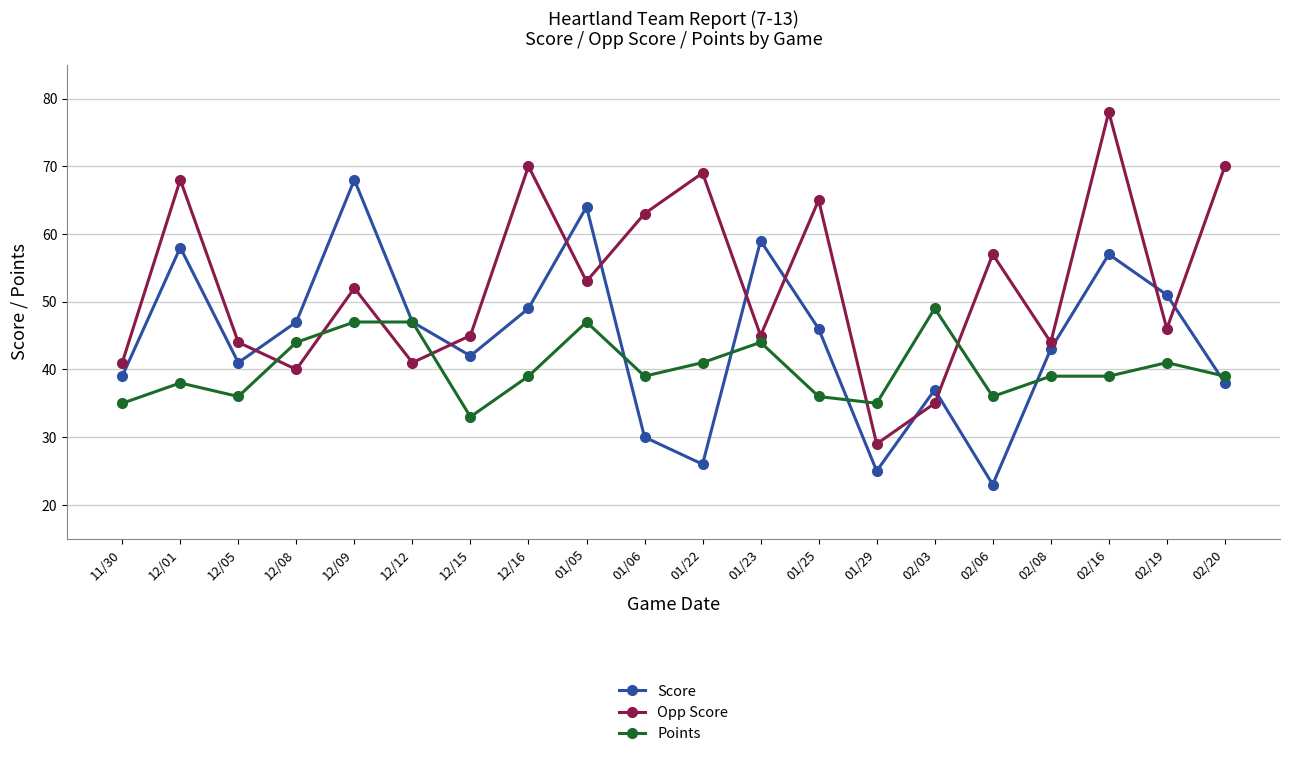

True or false: Points and Score intersect in this chart.

True